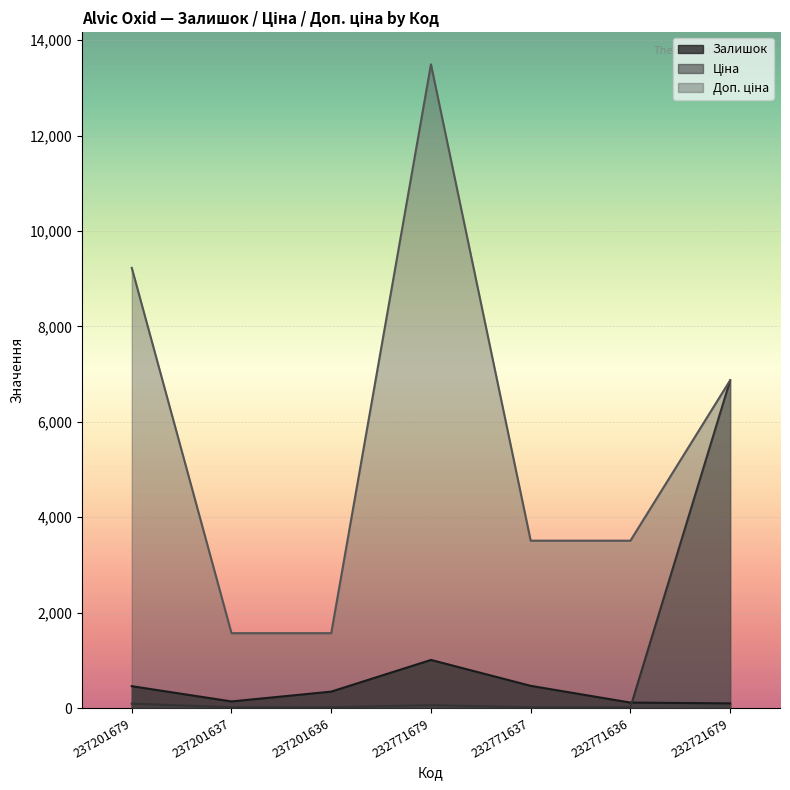

Where is the first local maximum for Доп. ціна?

232771679